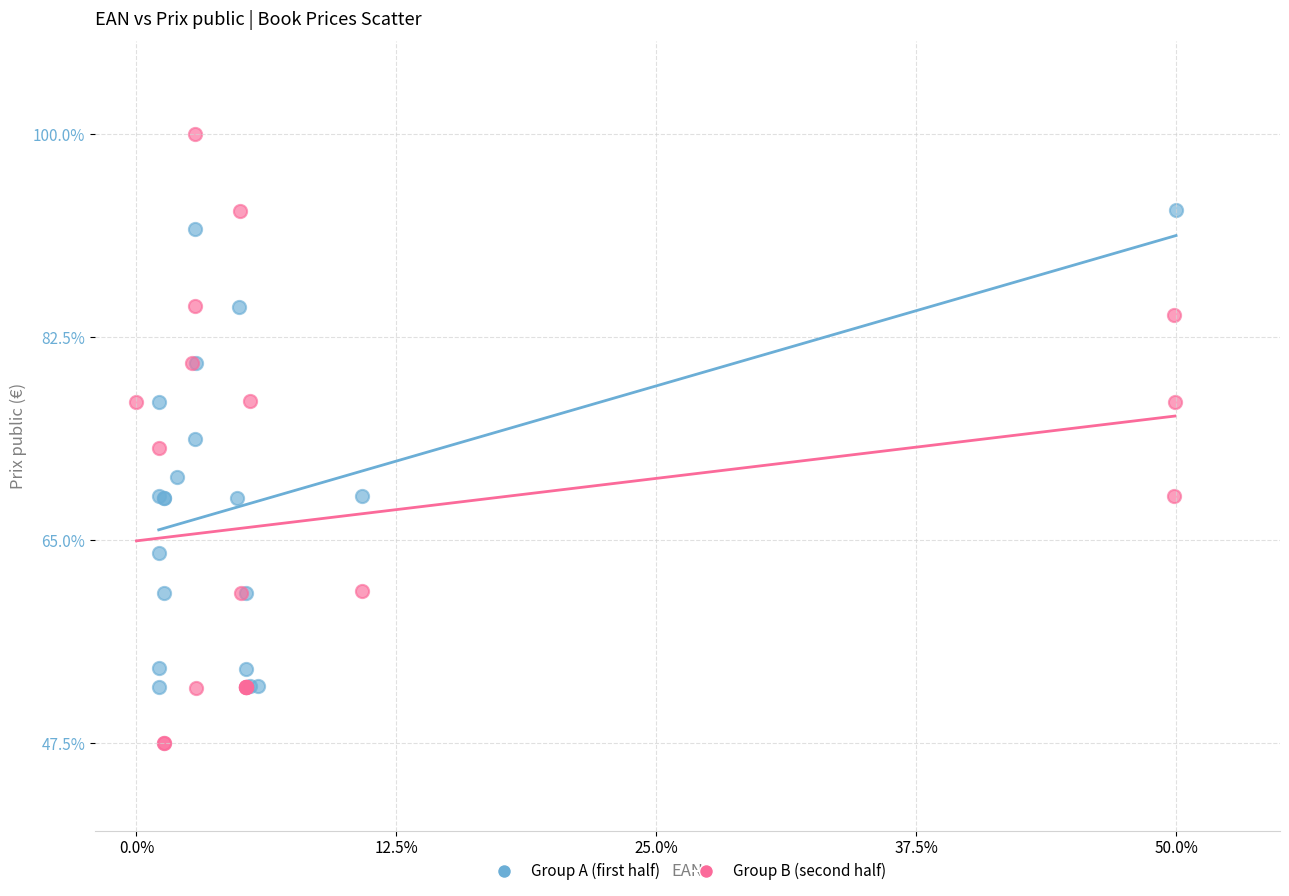

Which series contains the lowest Y value?

Group B (second half)